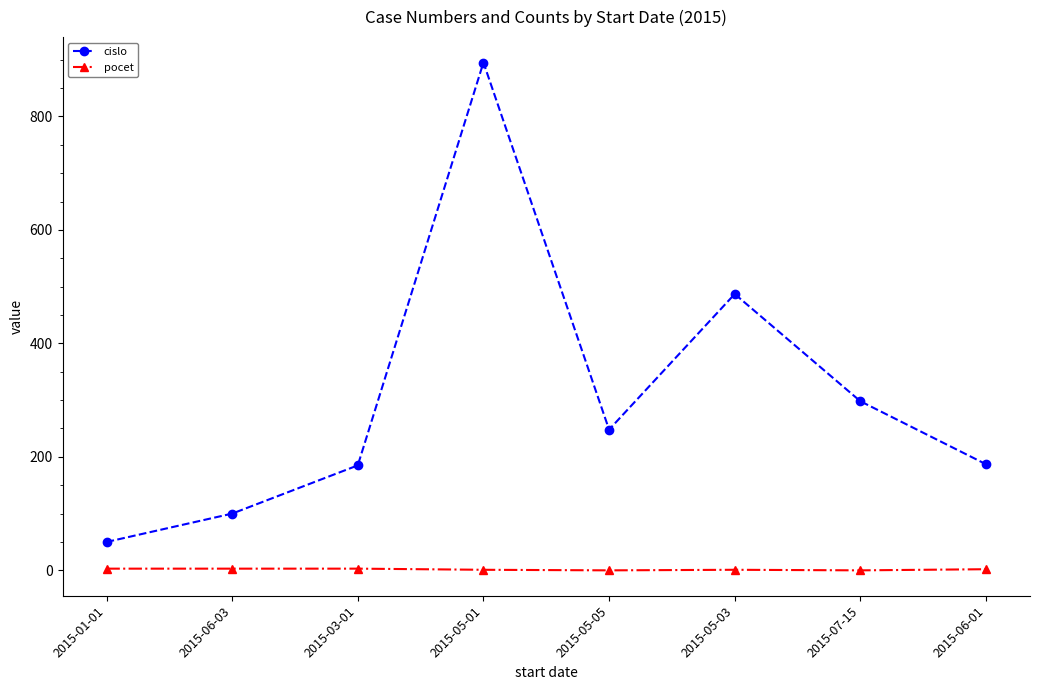

True or false: pocet and cislo intersect in this chart.

False